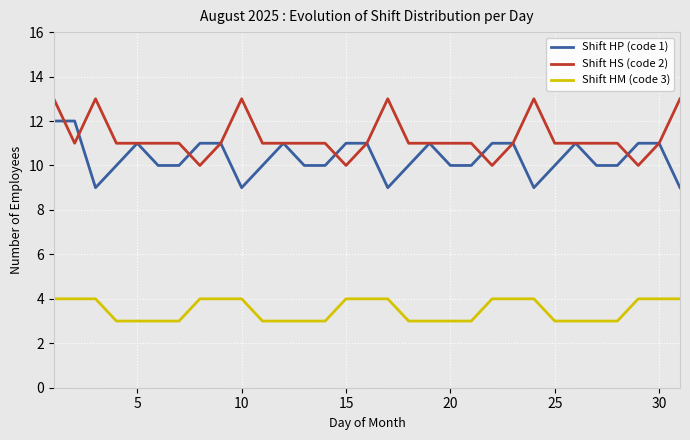

Which series has the largest total across all categories?

Shift HS (code 2)